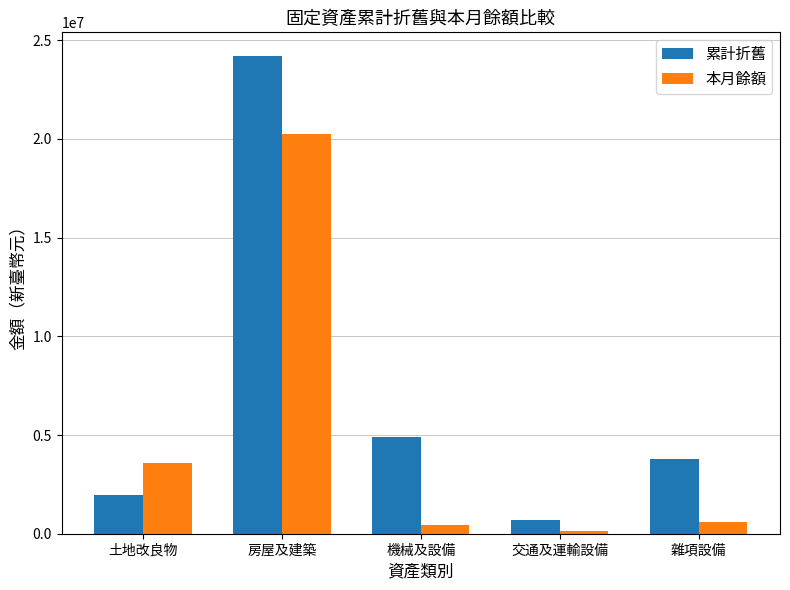

What are all the series names shown in the legend?

累計折舊, 本月餘額